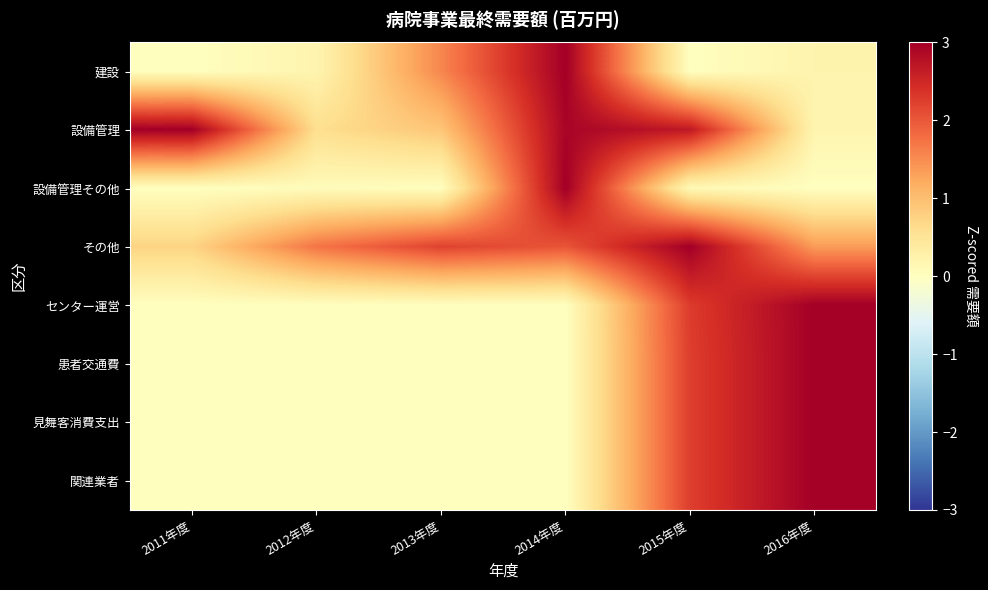

Which series has the largest total across all categories?

その他